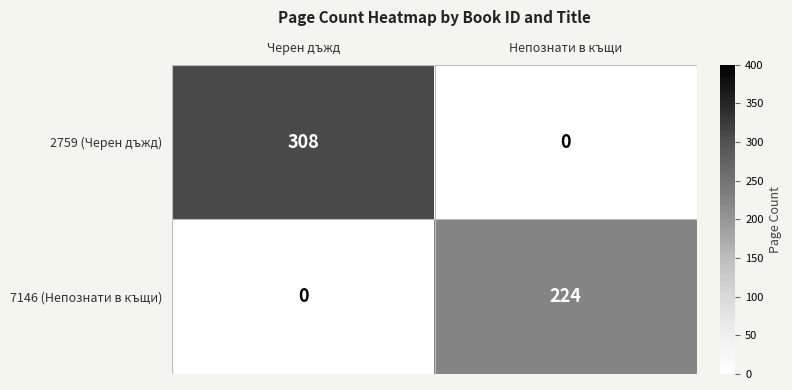

What is the average value of the 2759 (Черен дъжд) series?

154